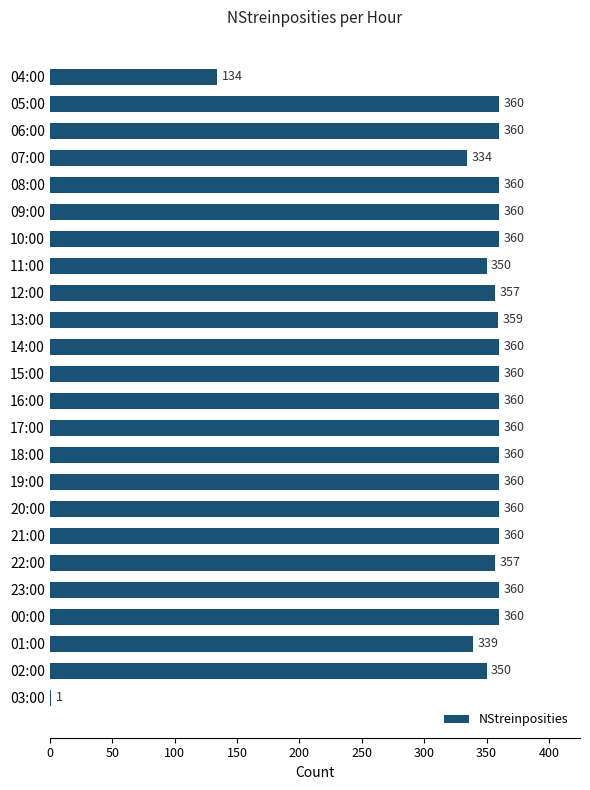

True or false: the data shows 360 at 09:00.

True